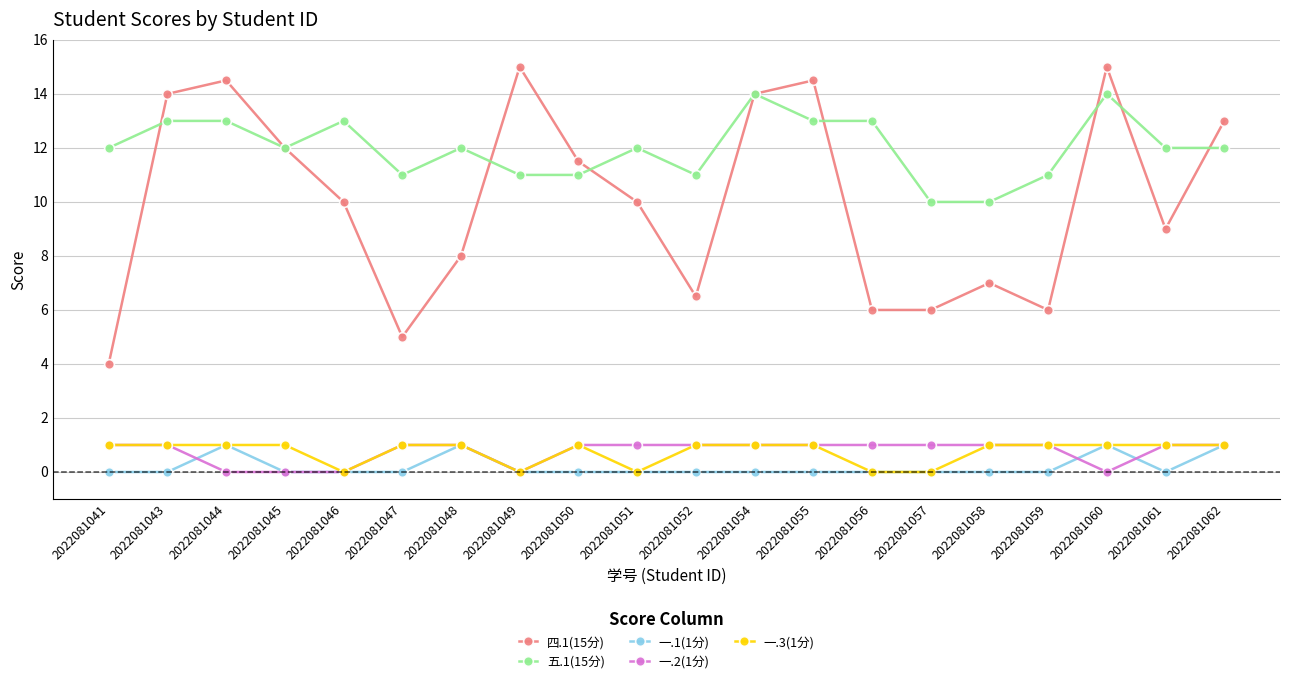

At how many categories does at least one series exceed 4?

20